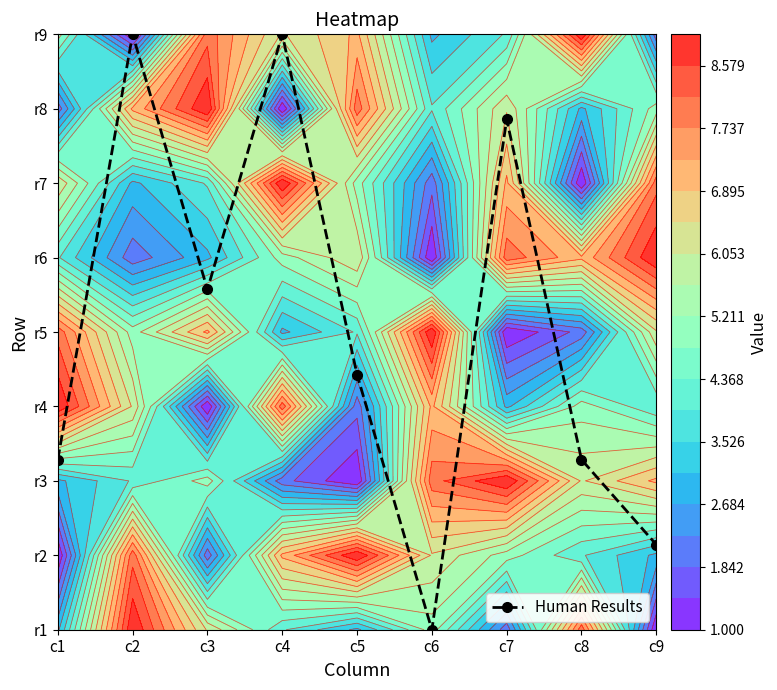

The chart shows a value of 8.0 at c2. True or false?

True